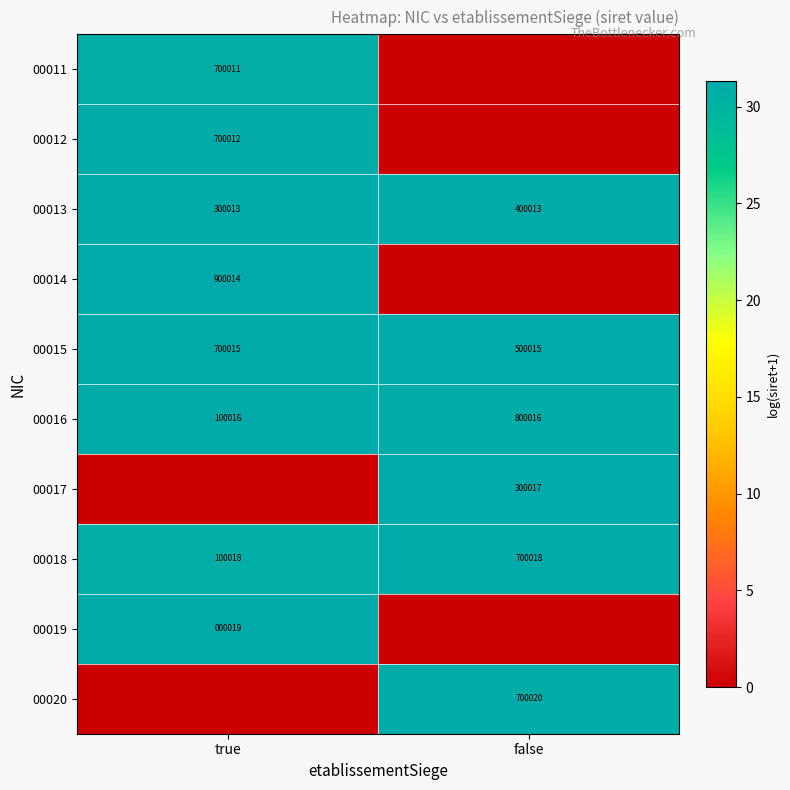

Is the value of 00012 at true greater than the value of 00019 at true?

Yes